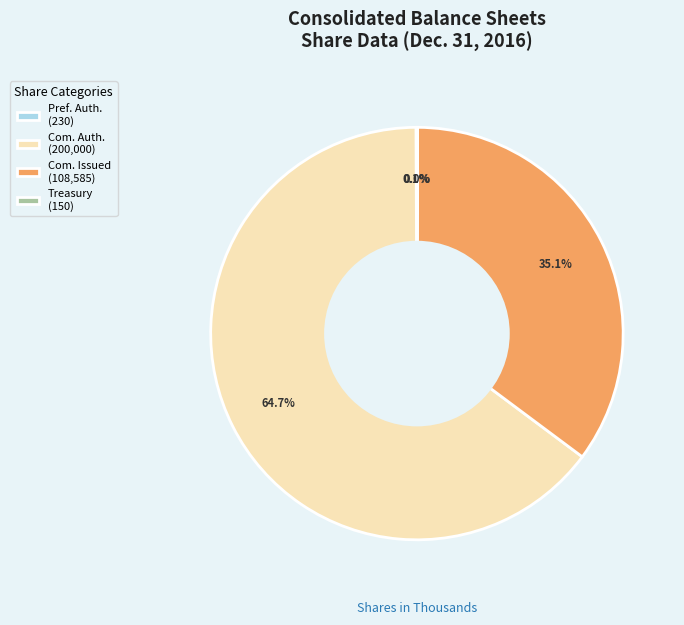

Which category accounts for the majority?

Com. Auth. (200,000)